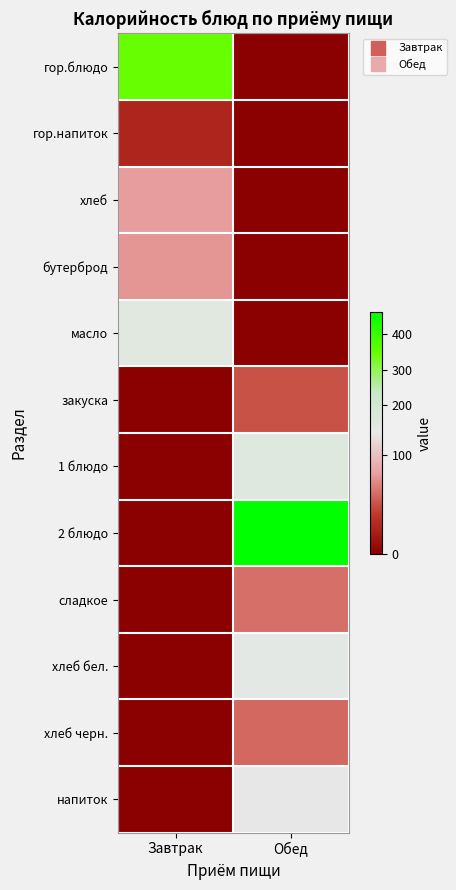

What is the spread (max minus min) of values at Завтрак?

346.6